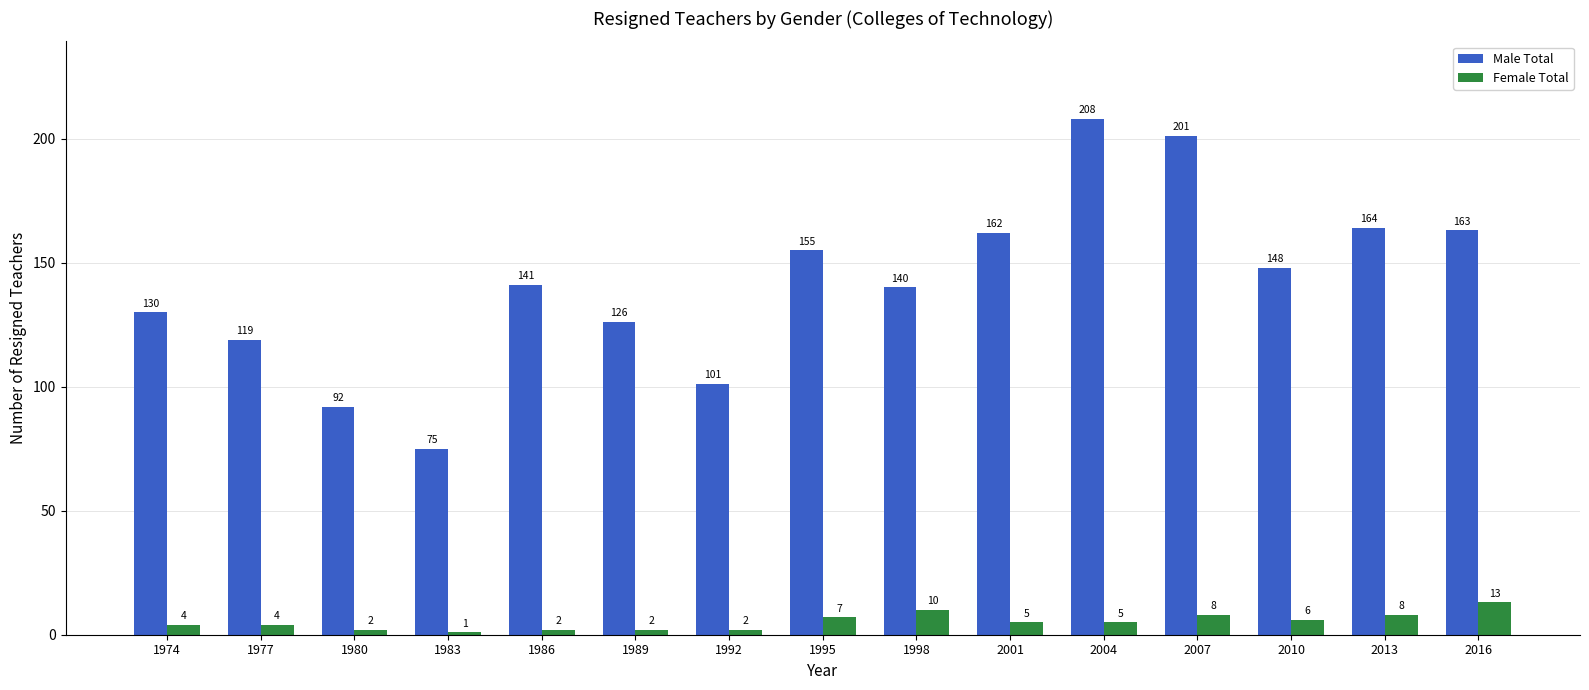

What is the difference between the maximum and minimum values in the Female Total series?

12